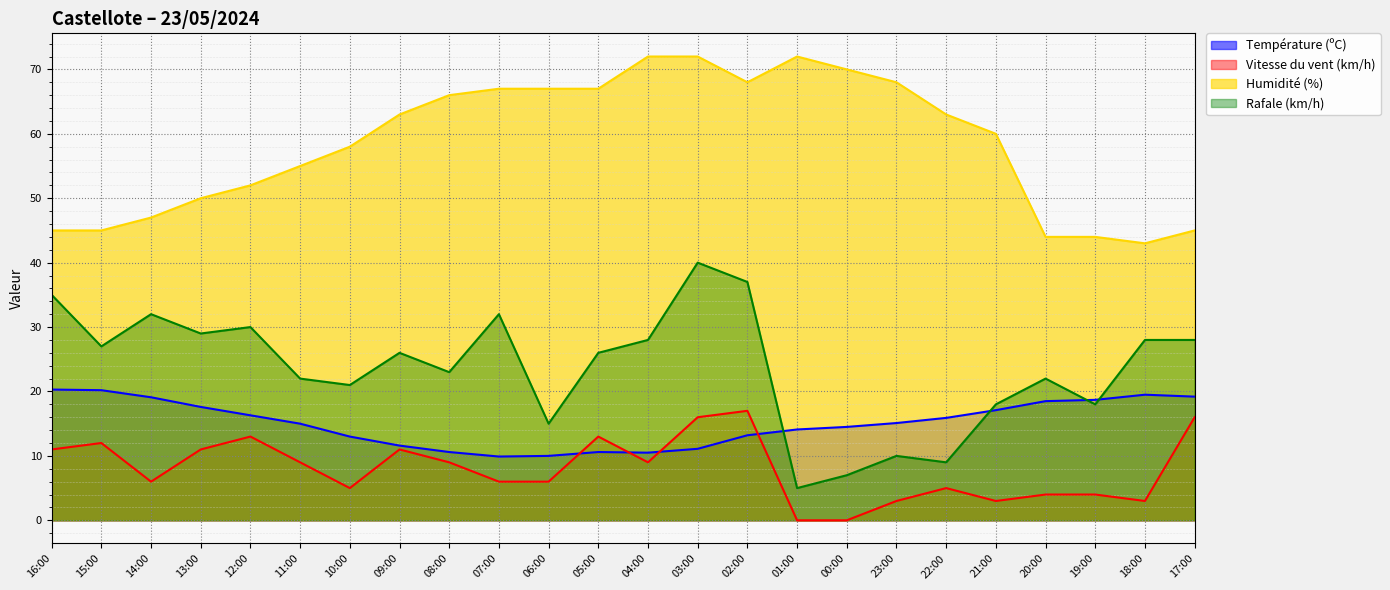

Which series has the largest total across all categories?

Humidité (%)